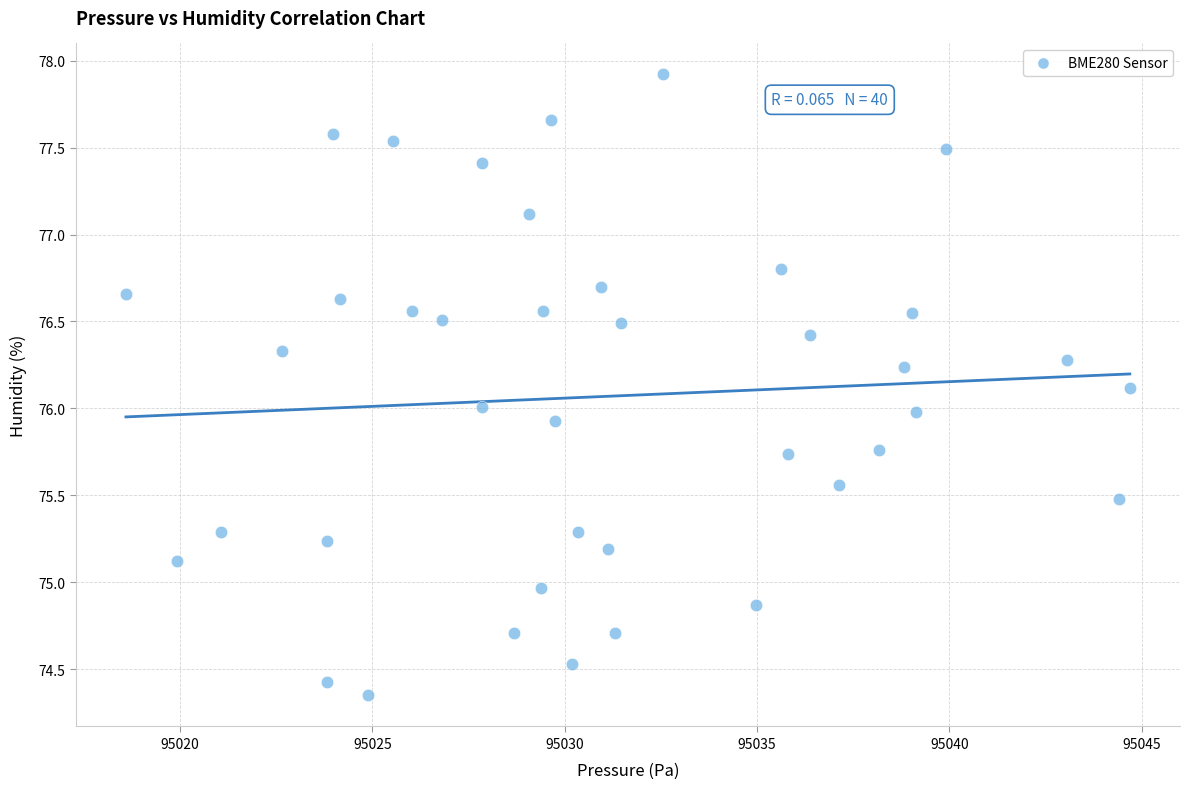

What is the range of Y values (max minus min)?

3.6